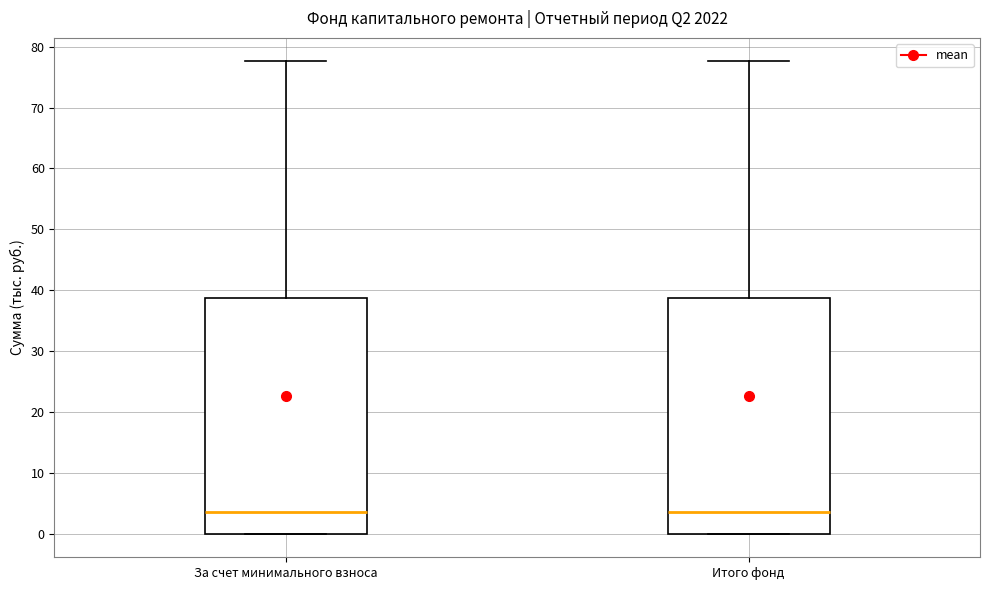

Reading left to right, transcribe this box plot: for each box, give where its median line is, the range the box spans, and where its two whiskers end, as read against the y-axis. The values are not printed on the chart, so give them approximately, as read against the axis.

За счет минимального взноса: median 3, box 0 to 39, whiskers 0 to 78
Итого фонд: median 3, box 0 to 39, whiskers 0 to 78